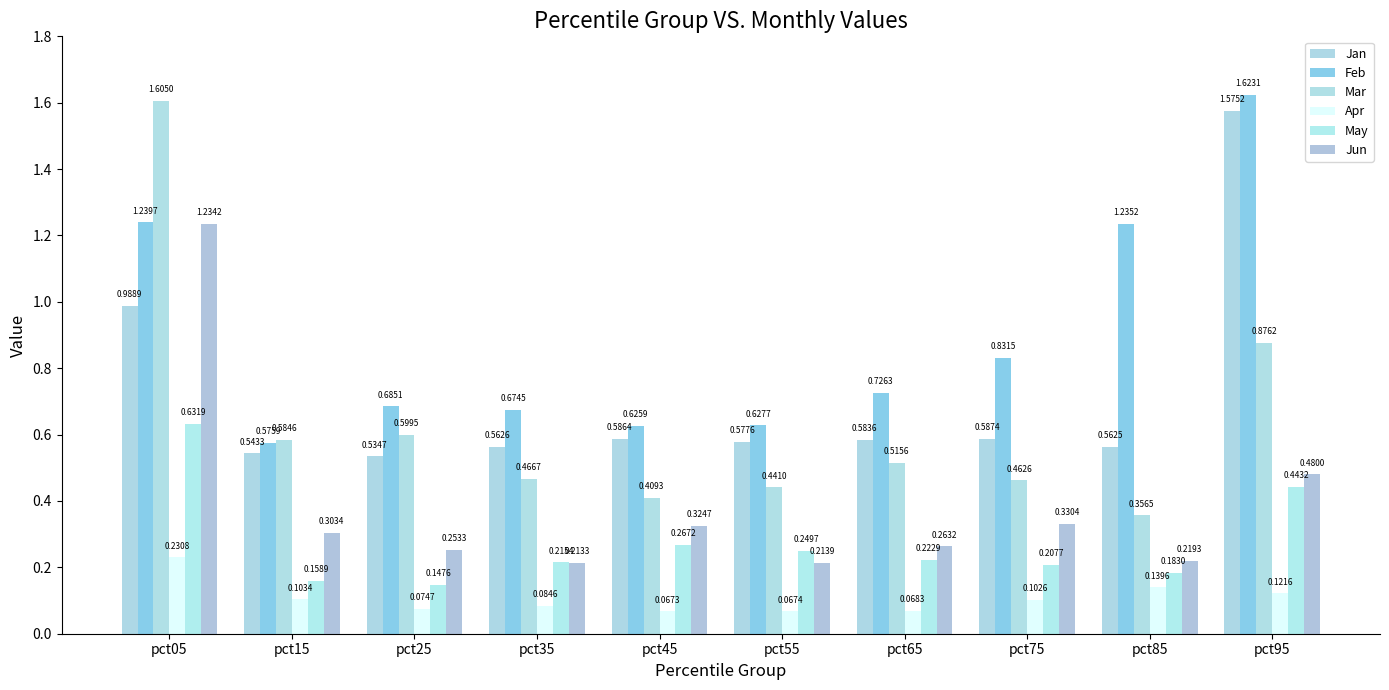

Count the number of data series in this chart.

6